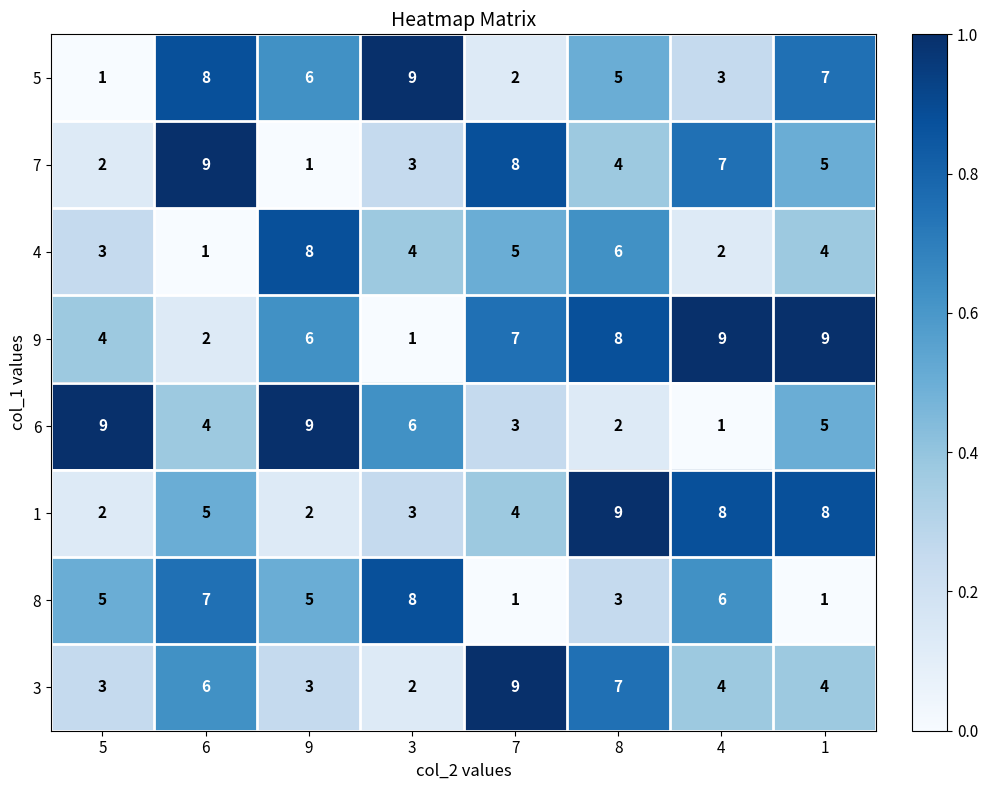

Count the number of data series in this chart.

8